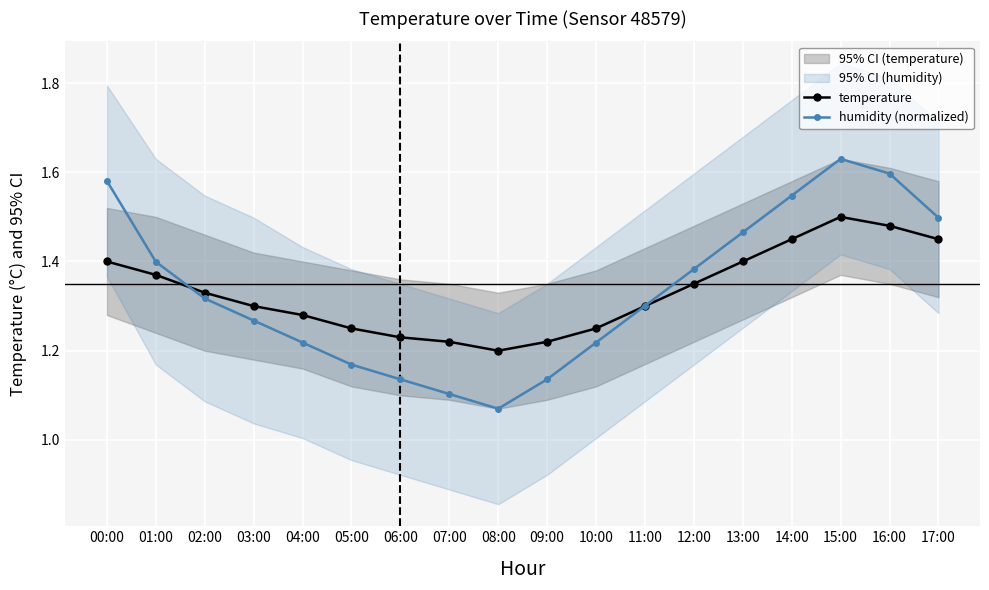

What is the label of the 17th point from the right?

01:00